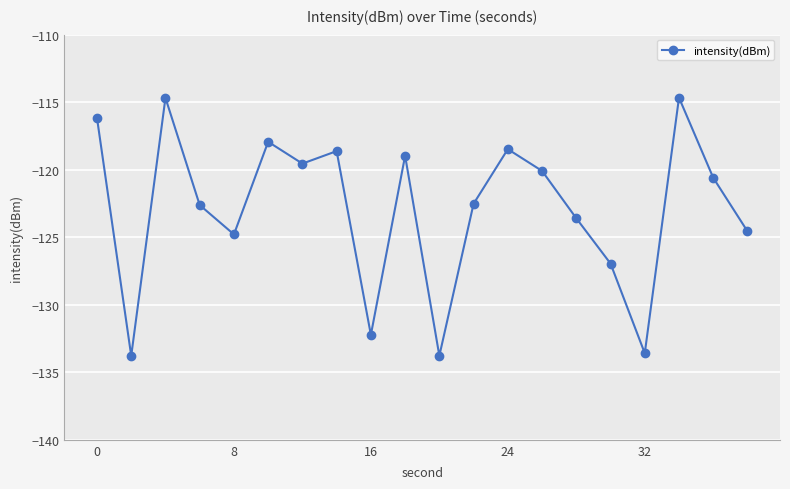

What is the value of the 7th point from the left?

-119.5